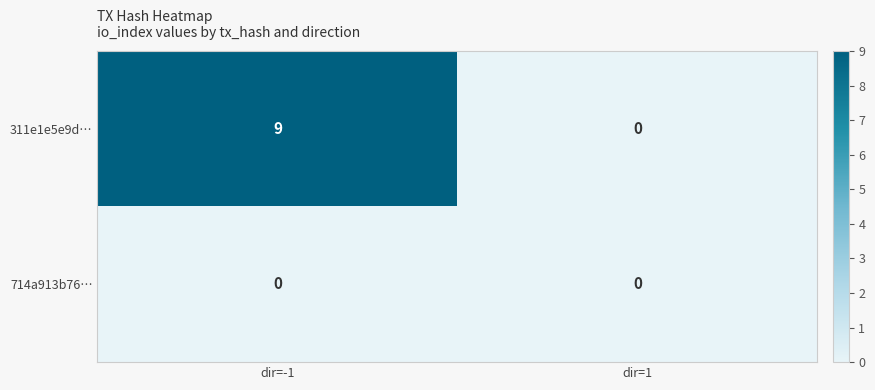

True or false: 311e1e5e9d… has a value of 9 at dir=-1.

True